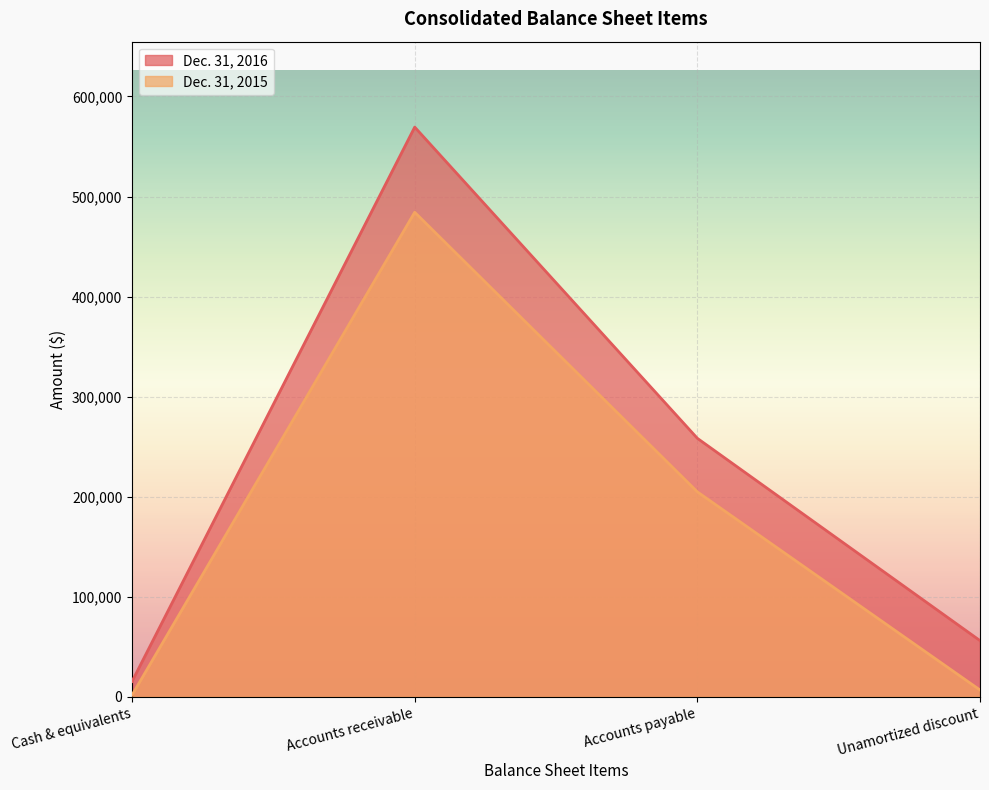

What is the value of the Dec. 31, 2016 point at the 4th from the left?

56072